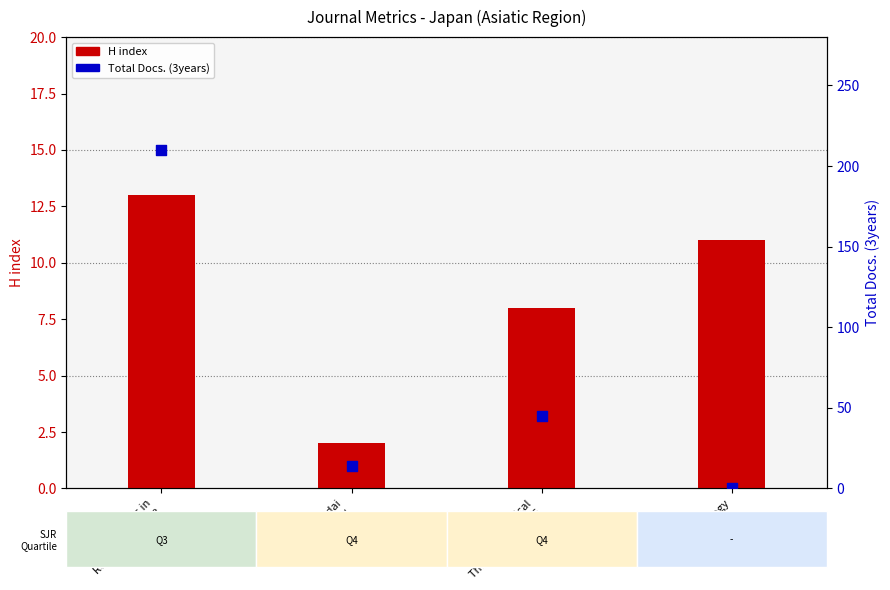

At which category is the sum across all series the highest?

Studies in
Regional Science